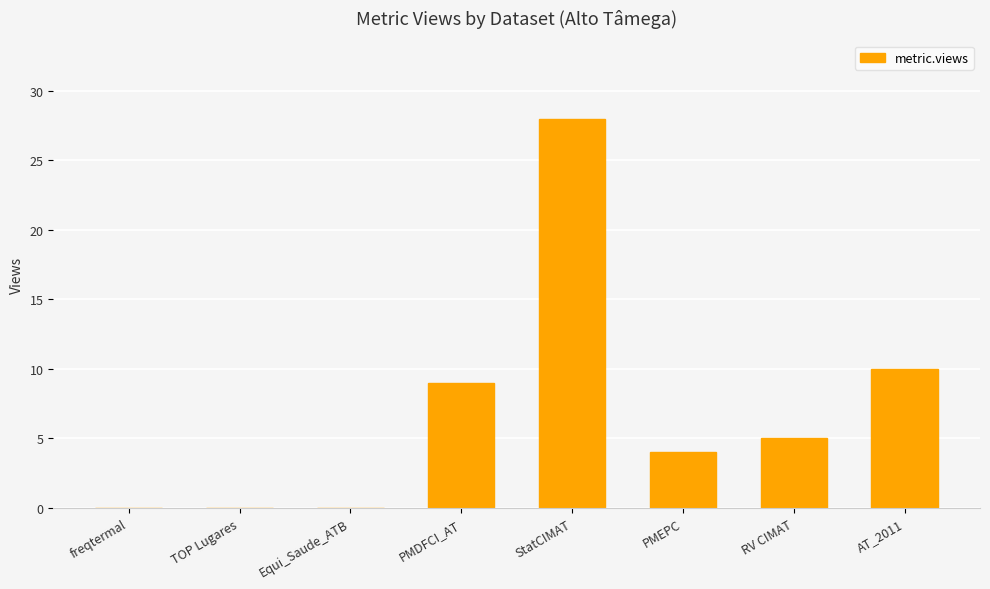

Reading left to right, transcribe all the data shown in this chart.

0	0	0	9	28	4	5	10